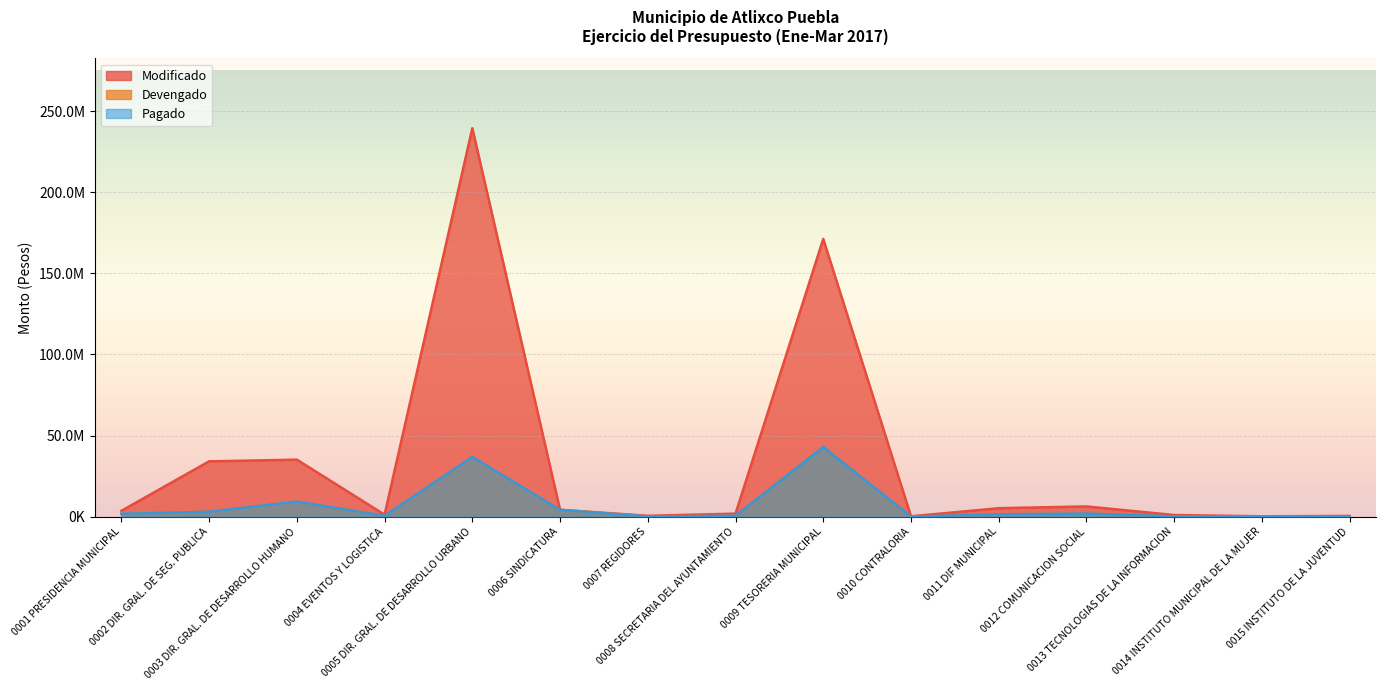

What is the label of the 2nd point from the left?

0002 DIR. GRAL. DE SEG. PUBLICA